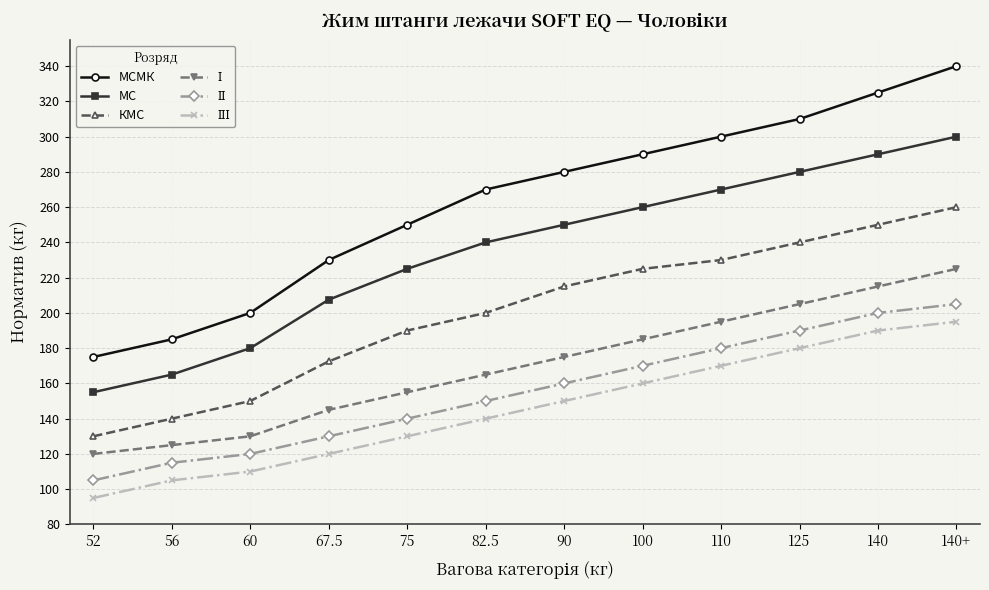

What is the label of the 7th point from the right?

82.5